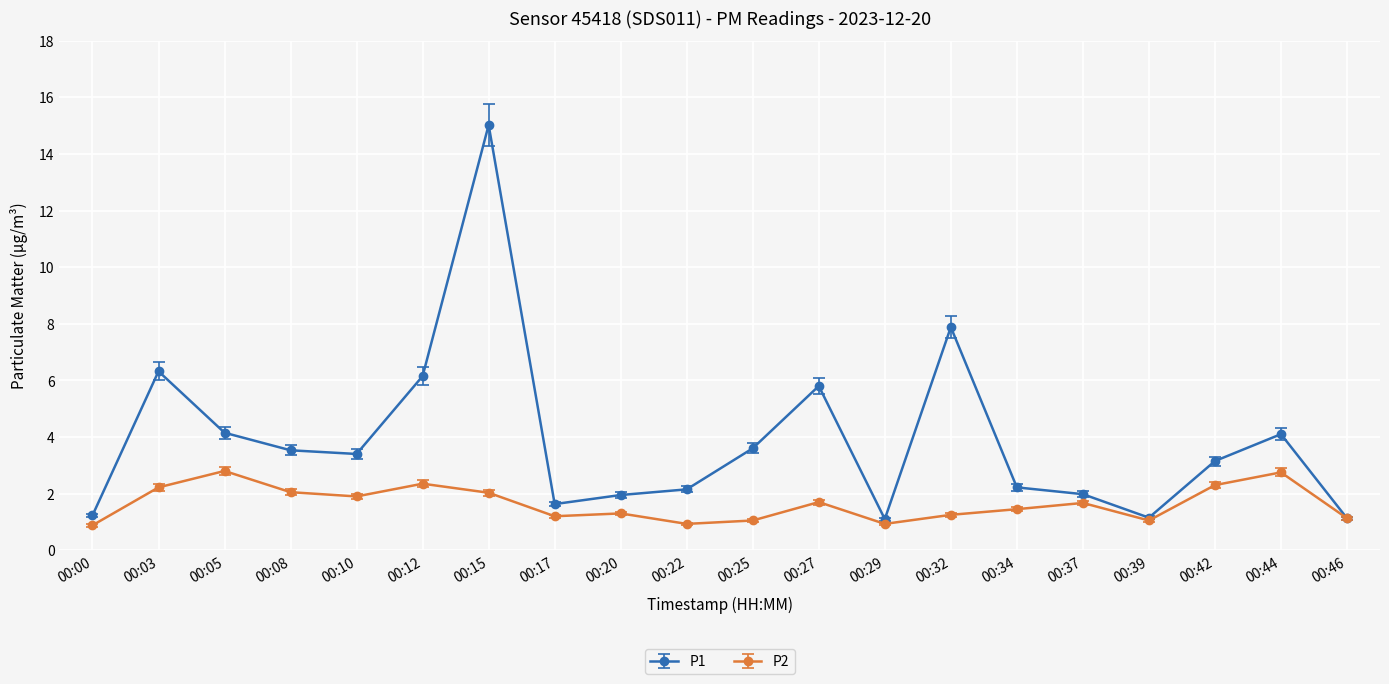

What is the value of the P2 point at the 19th from the left?

2.8